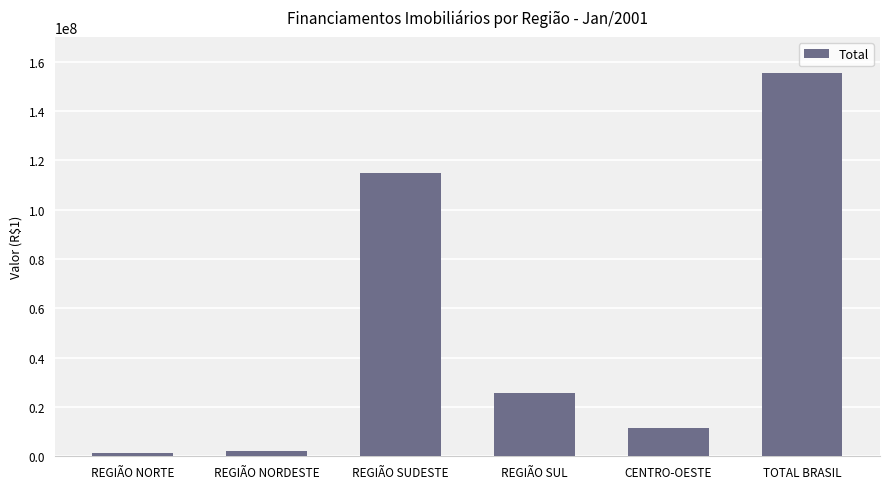

What position from the left is REGIÃO NORDESTE?

2